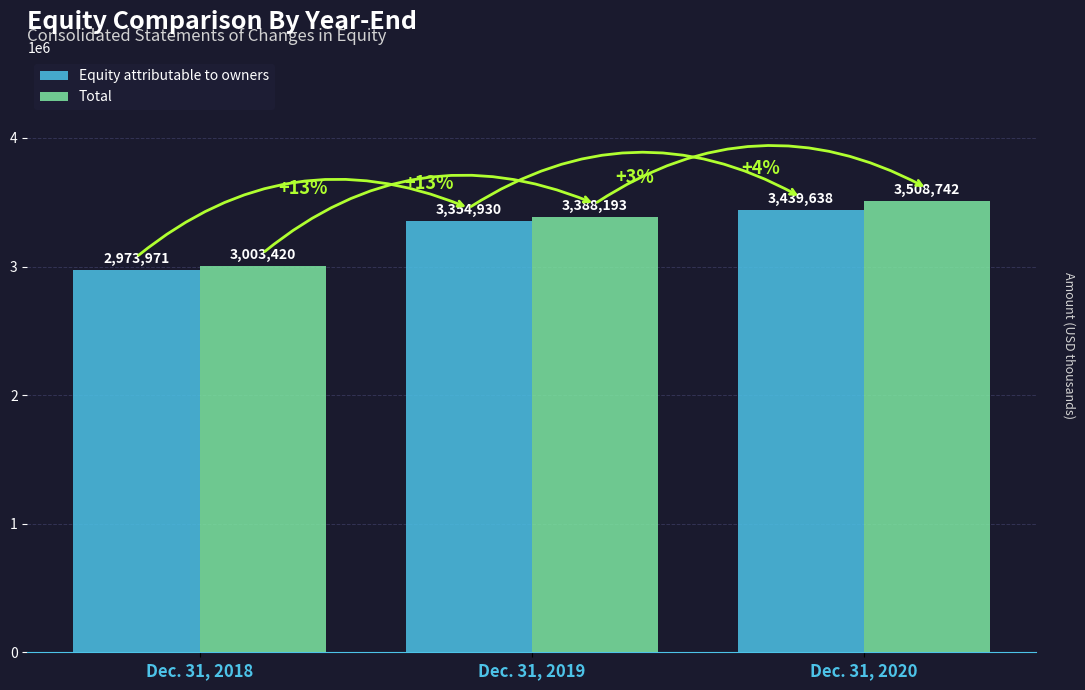

Reading left to right, transcribe all the data shown in this chart.

Equity attributable to owners: 2973971	3354930	3439638
Total: 3003420	3388193	3508742